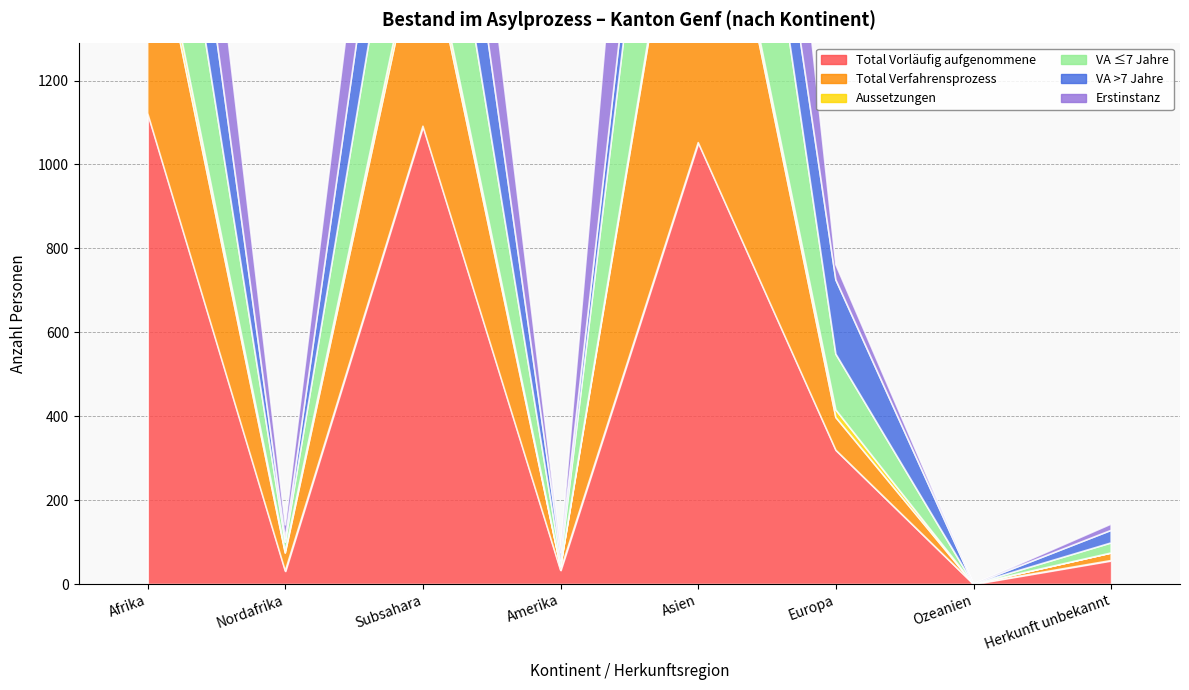

The Erstinstanz series shows 15 at Herkunft unbekannt. True or false?

True